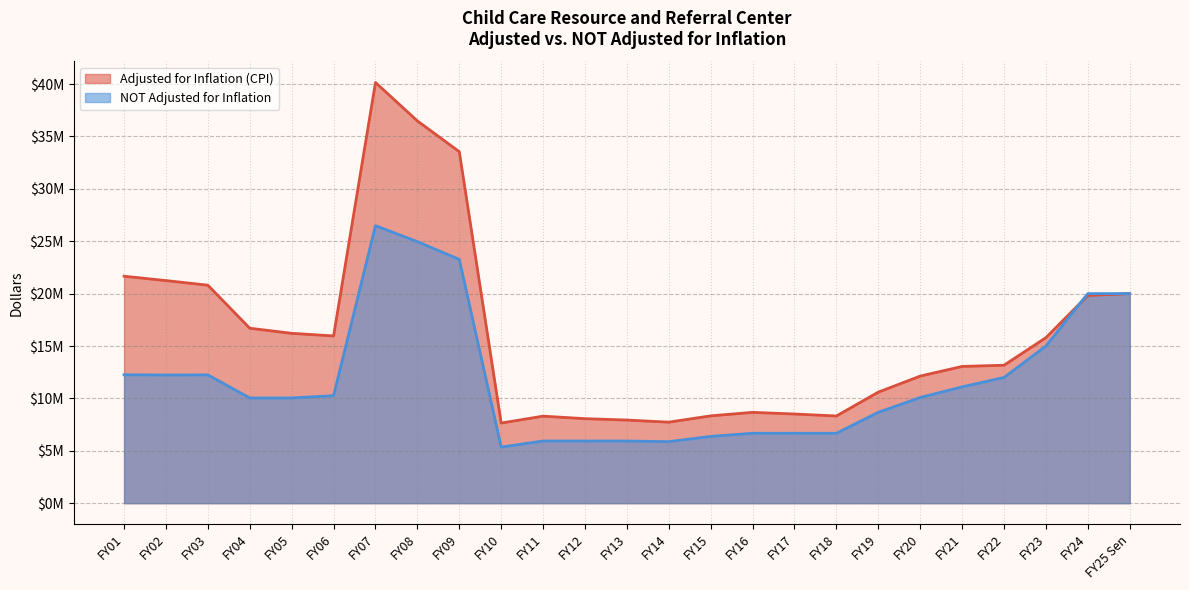

How many lines are shown in the chart?

2